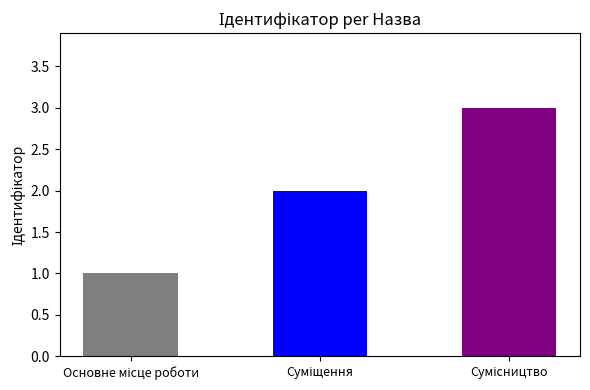

Reading left to right, list all the values displayed in this chart.

1	2	3